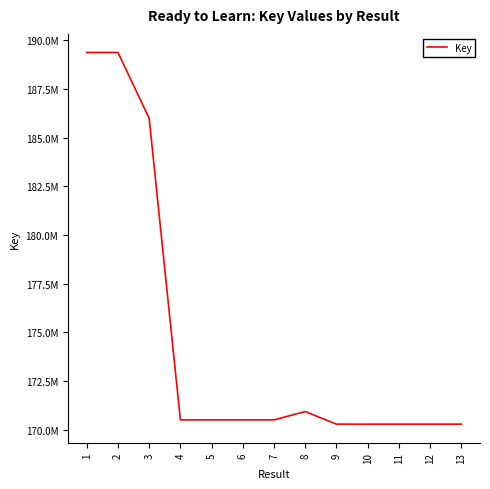

Does the chart display data point markers on the line(s)?

No